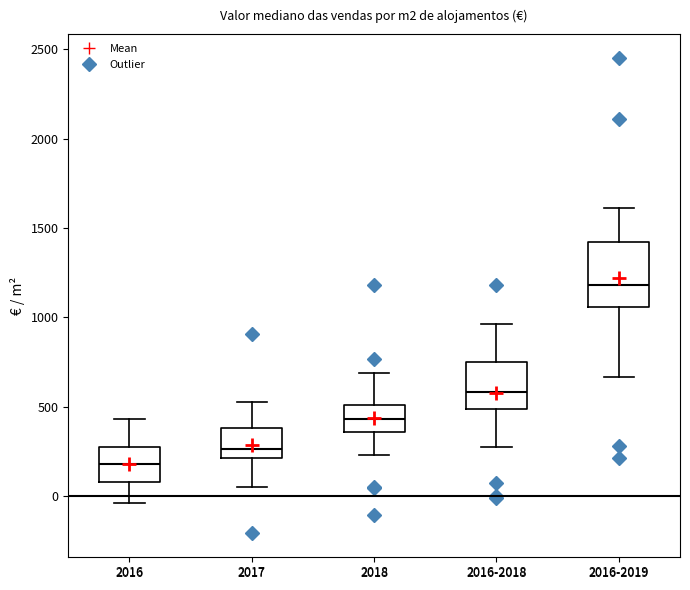

Where does the lower whisker of the box for 2018 end on the y-axis? The values are not printed on the chart, so give them approximately, as read against the axis.

250